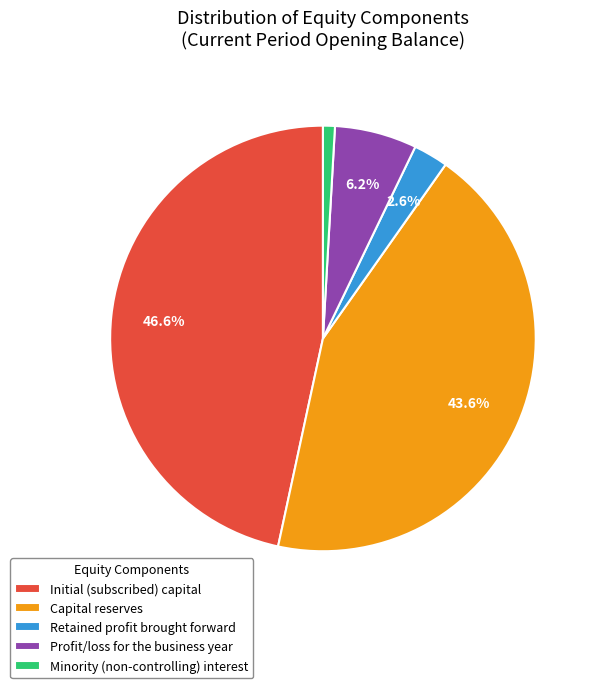

How much of the chart is everything except Capital reserves?

56.4%